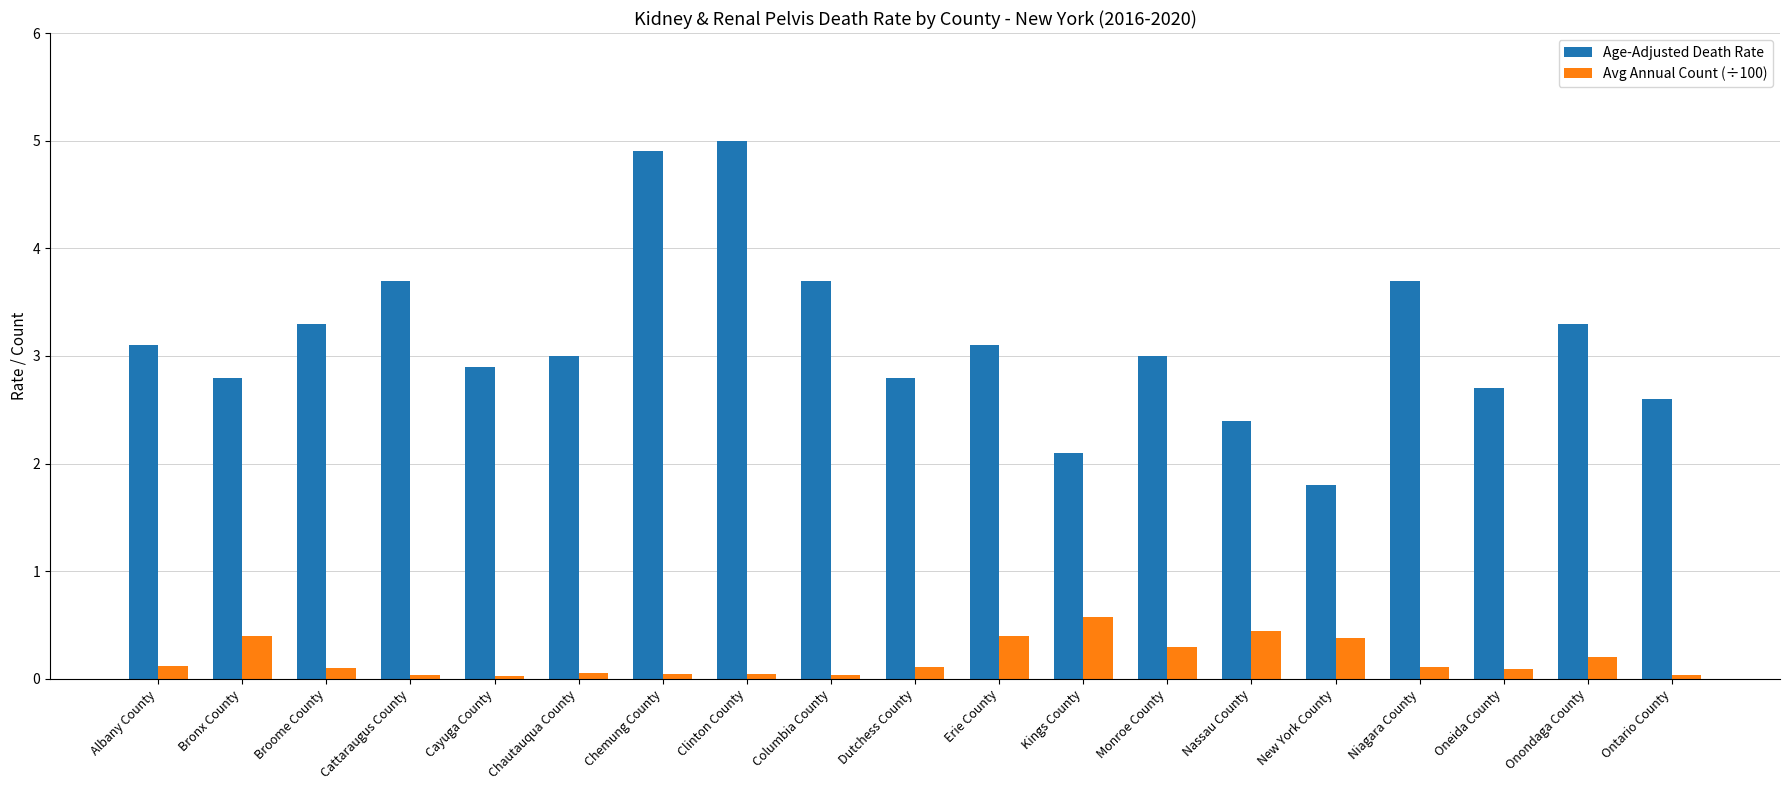

What position from the left is Cayuga County?

5